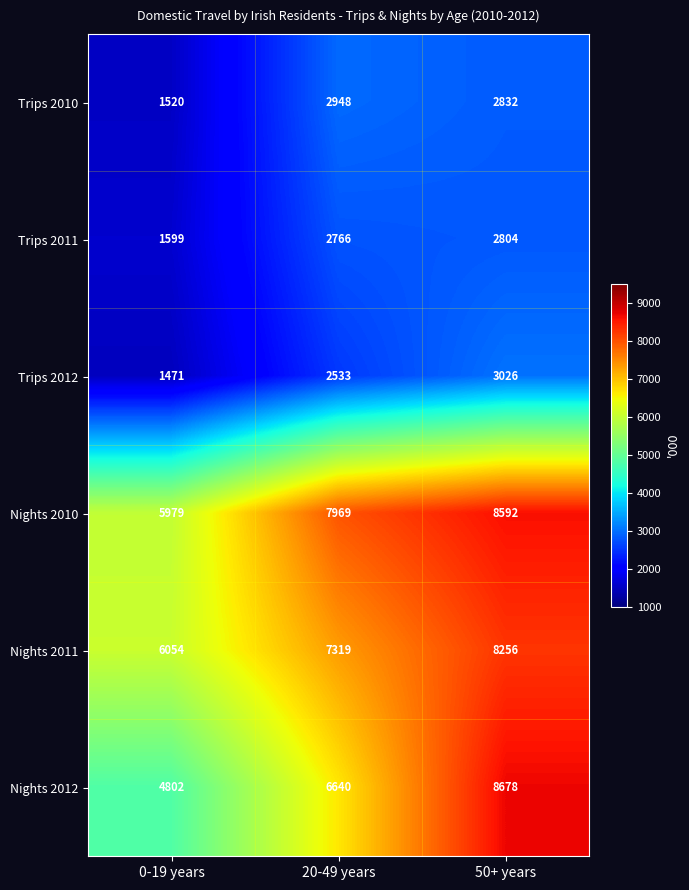

What is the difference between the Nights 2010 values at 50+ years and 0-19 years?

2613